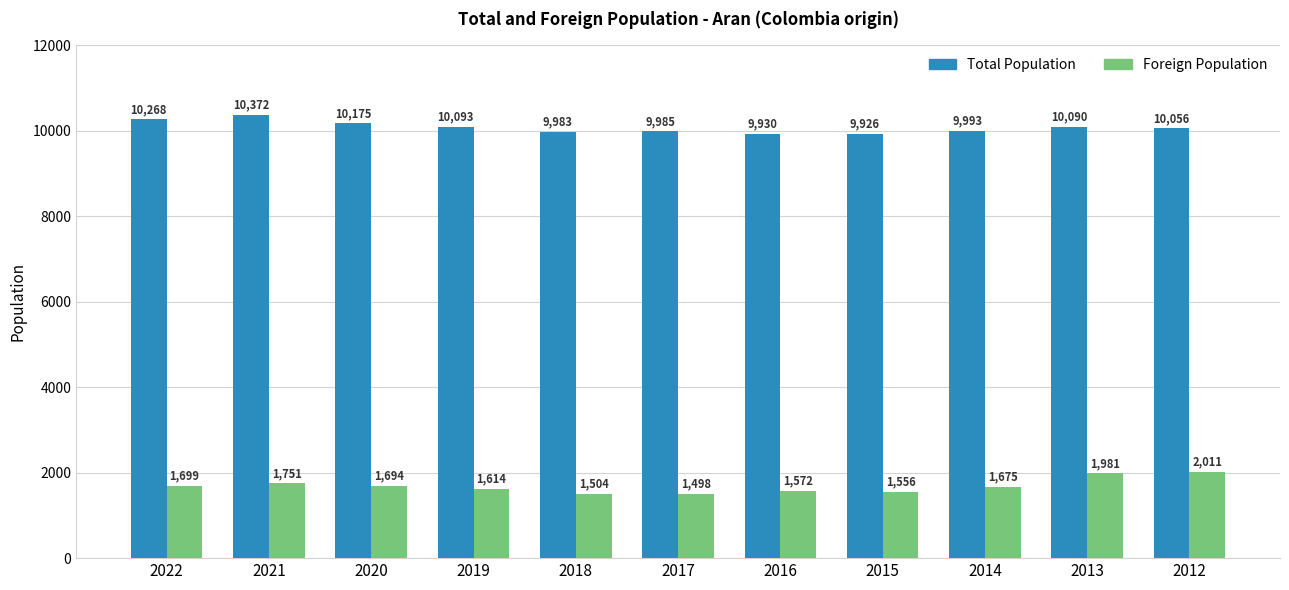

What is the sum of the Total Population values at 2017 and 2015?

19911